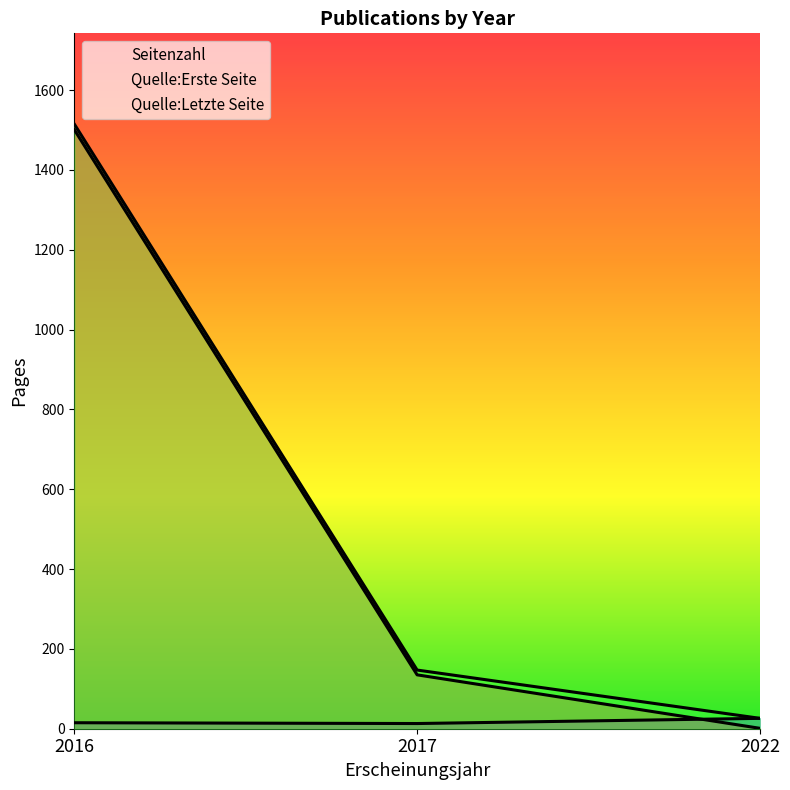

True or false: Seitenzahl has a value of 26 at 2022.

True